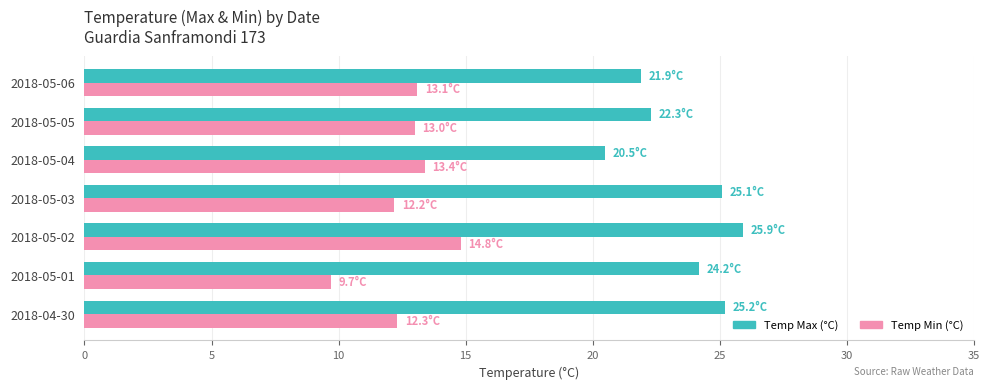

Rank the series by their maximum value, from highest to lowest.

Temp Max (°C), Temp Min (°C)